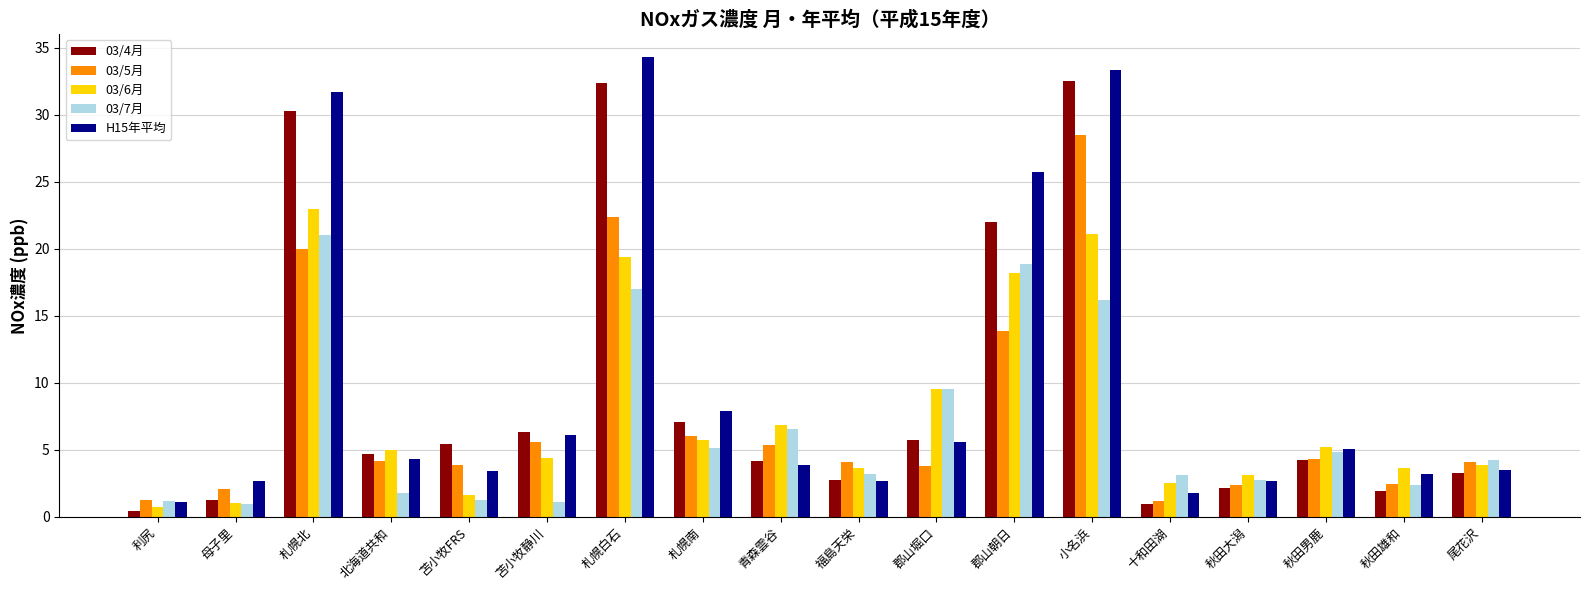

Rank the series by their maximum value, from lowest to highest.

03/7月, 03/6月, 03/5月, 03/4月, H15年平均